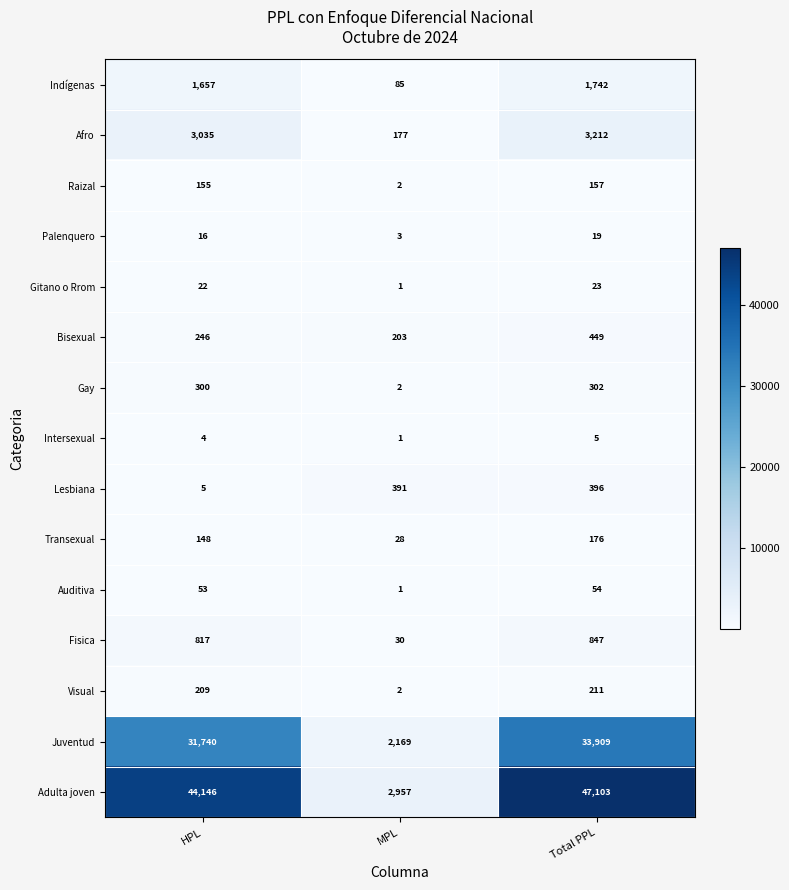

What is the sum of the Gay values at HPL and Total PPL?

602